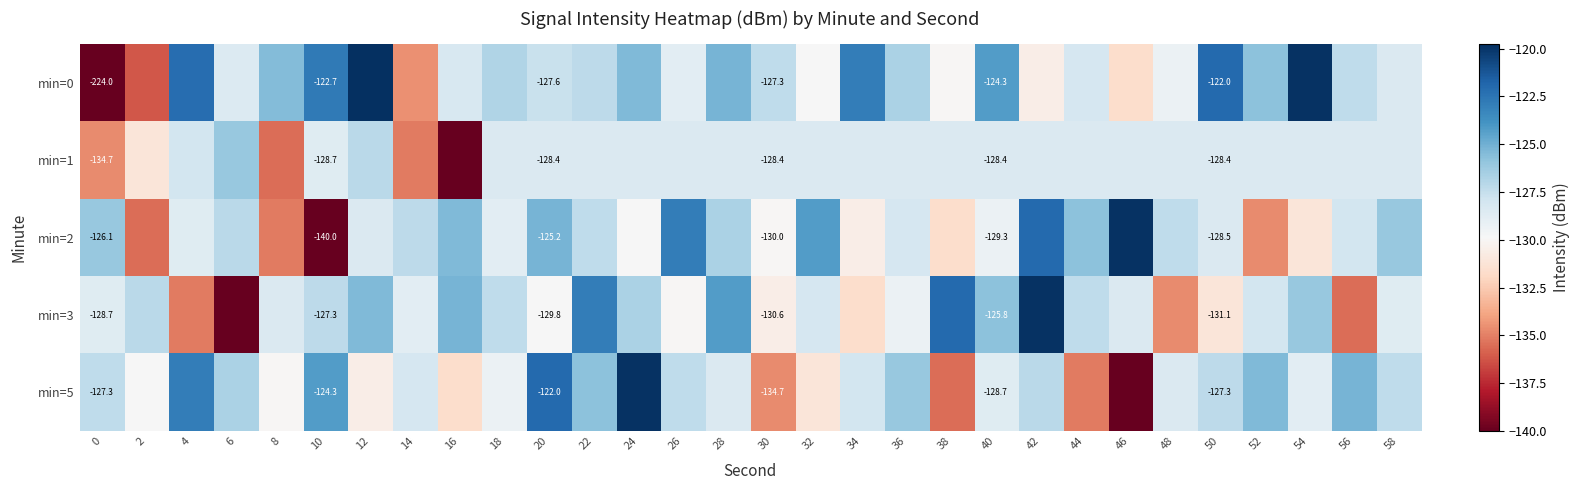

List the series in order of their peak value, highest first.

min=0, min=2, min=3, min=5, min=1